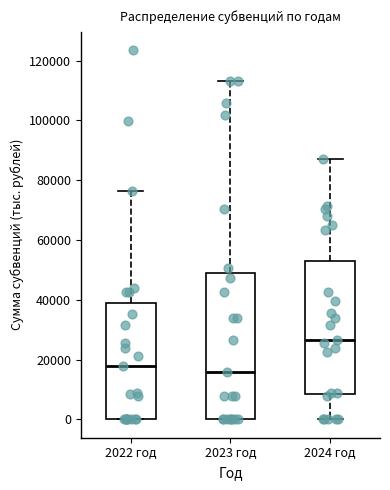

Reading left to right, read every box against the y-axis: the position of its median line, the range the box covers, and the ends of its whiskers. The values are not printed on the chart, so give them approximately, as read against the axis.

2022 год: median 18000, box 0 to 38000, whiskers 0 to 76000
2023 год: median 16000, box 0 to 48000, whiskers 0 to 114000
2024 год: median 26000, box 8000 to 52000, whiskers 0 to 86000